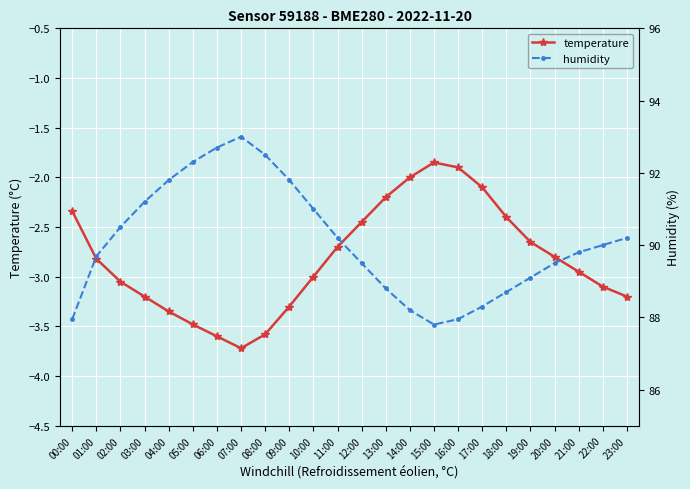

What is the sum of all humidity values?

2162.5